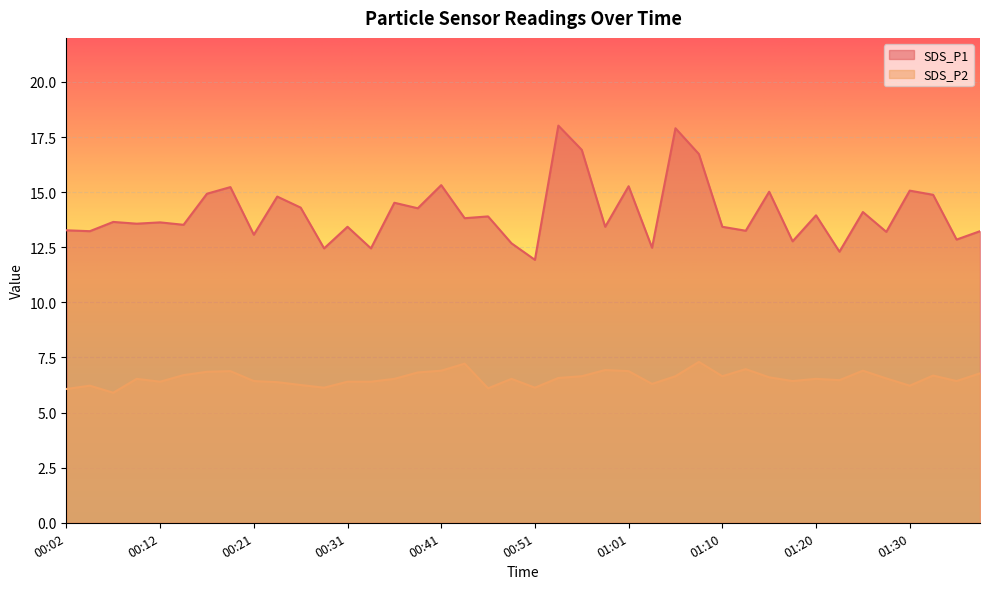

At which category does the chart reach its peak across all series?

00:53